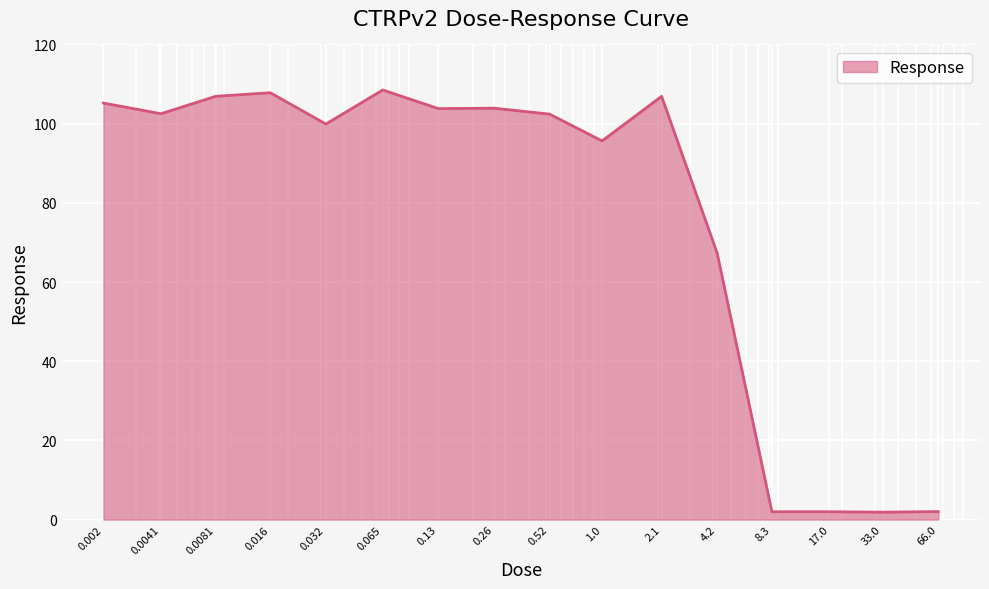

Does the chart have visible grid lines?

Yes